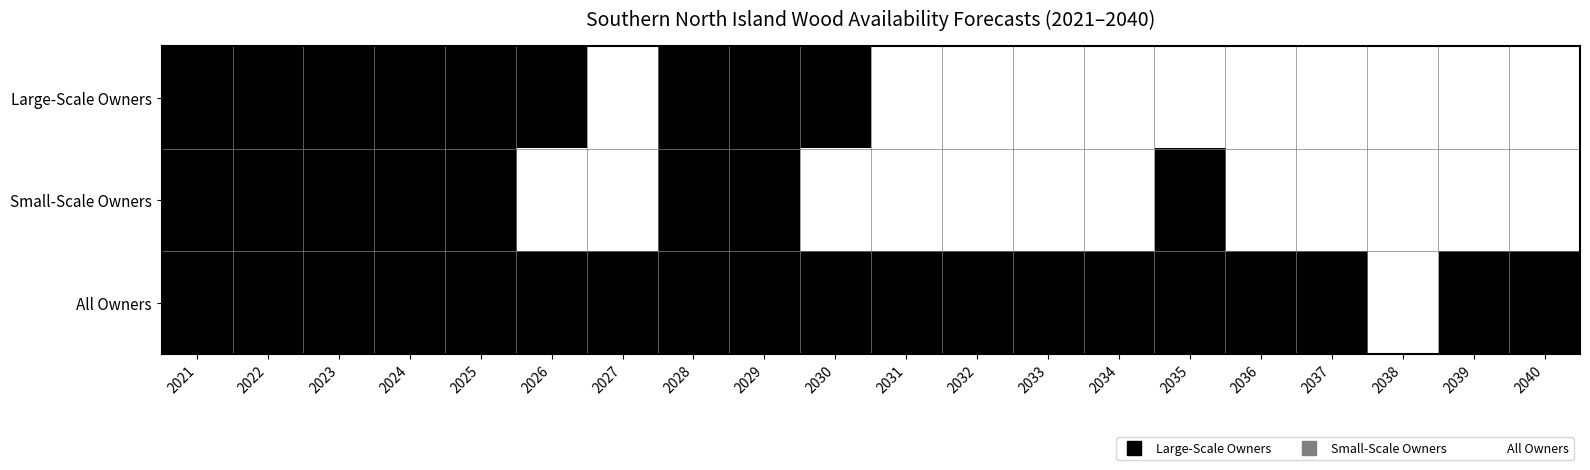

Reading right to left, what are all the values shown in this chart?

Large-Scale Owners: 2040=0	2039=0	2038=0	2037=0	2036=0	2035=0	2034=0	2033=0	2032=0	2031=0	2030=1	2029=1	2028=1	2027=0	2026=1	2025=1	2024=1	2023=1	2022=1	2021=1
Small-Scale Owners: 2040=0	2039=0	2038=0	2037=0	2036=0	2035=1	2034=0	2033=0	2032=0	2031=0	2030=0	2029=1	2028=1	2027=0	2026=0	2025=1	2024=1	2023=1	2022=1	2021=1
All Owners: 2040=1	2039=1	2038=0	2037=1	2036=1	2035=1	2034=1	2033=1	2032=1	2031=1	2030=1	2029=1	2028=1	2027=1	2026=1	2025=1	2024=1	2023=1	2022=1	2021=1